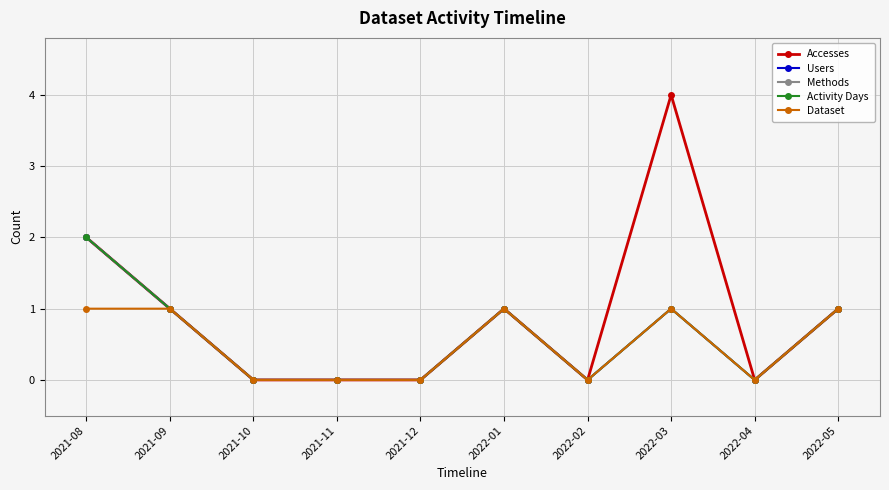

Where does the Users series first go above 1?

2021-08